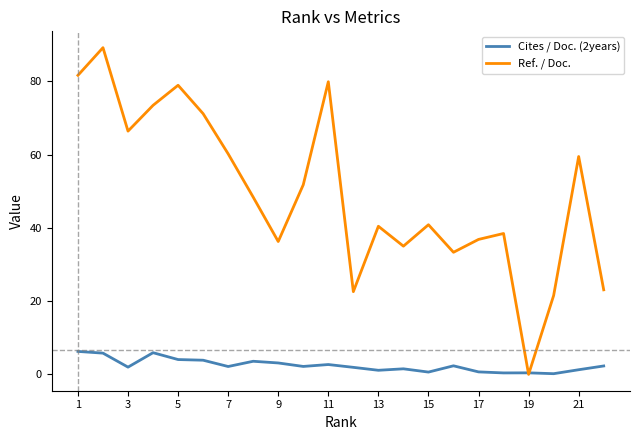

List the series in order of their peak value, lowest first.

Cites / Doc. (2years), Ref. / Doc.